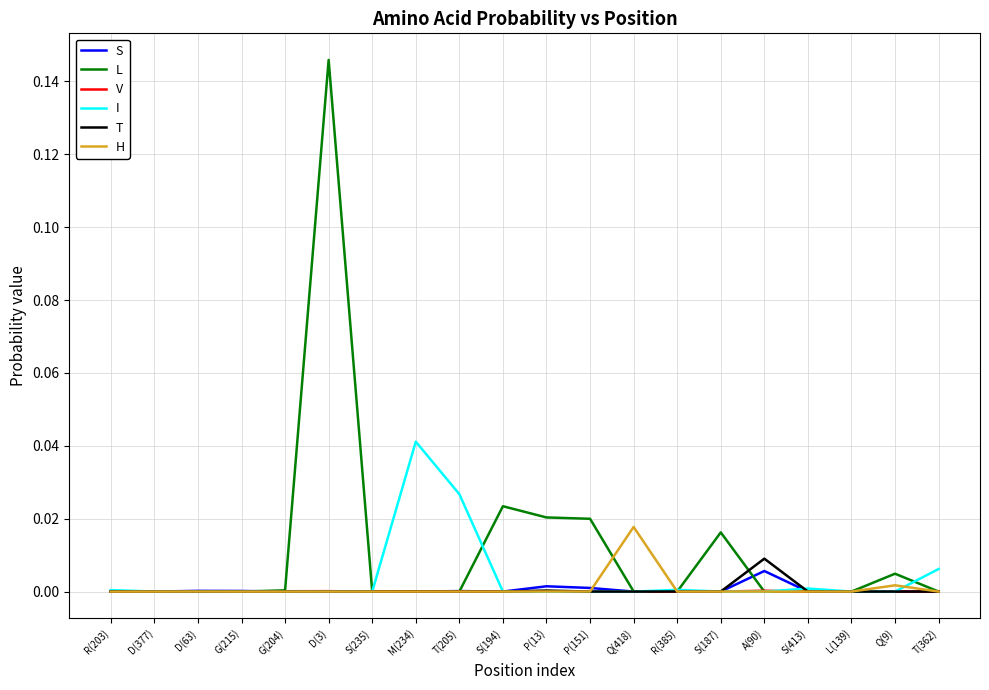

What position from the right is S(187)?

6